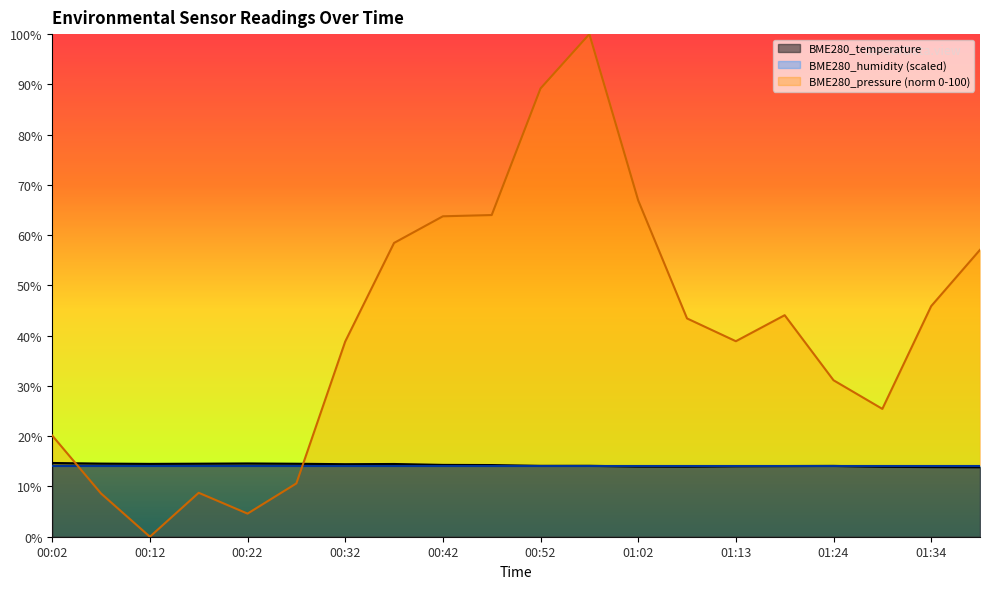

At how many categories does at least one series exceed 11?

20